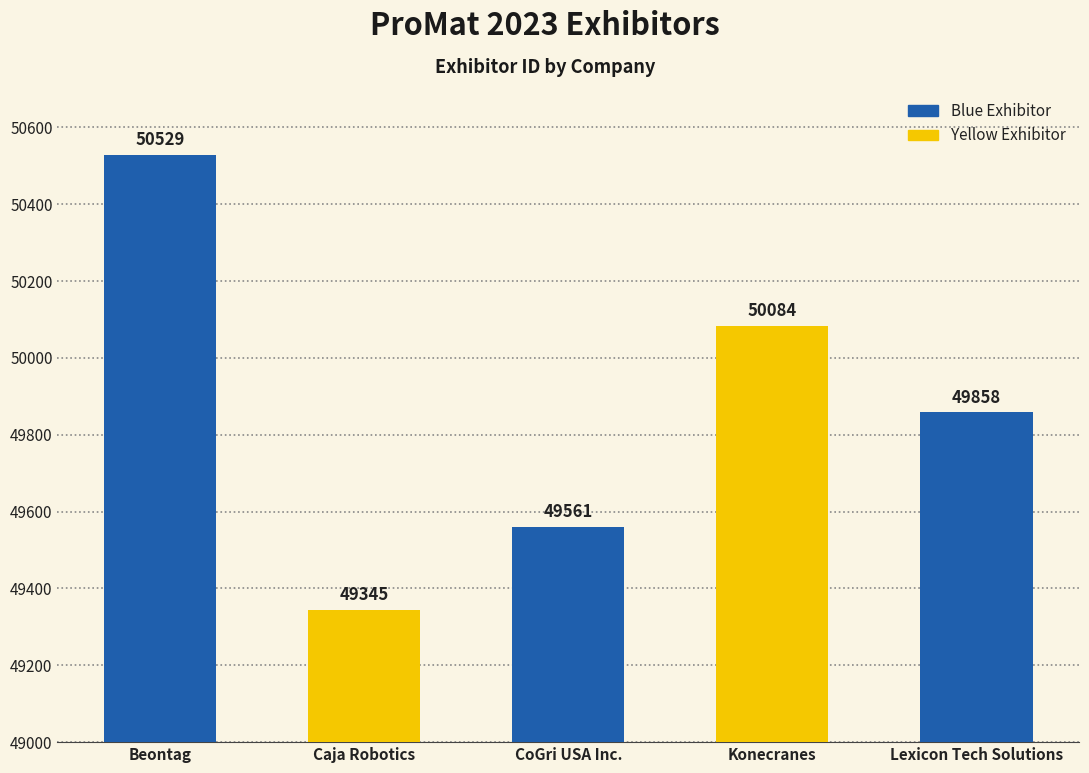

How many data points are less than 49858?

2